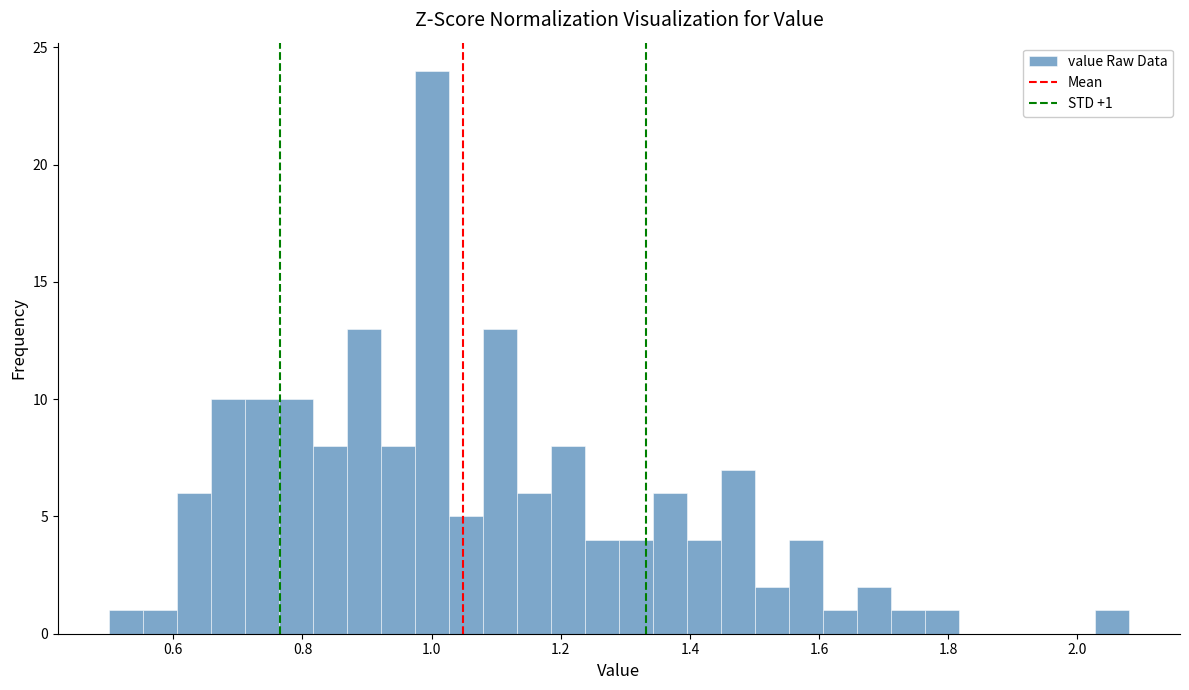

Around what value on the x-axis is the tallest bar? Give the approximate position of its centre, as read against the axis.

1.00